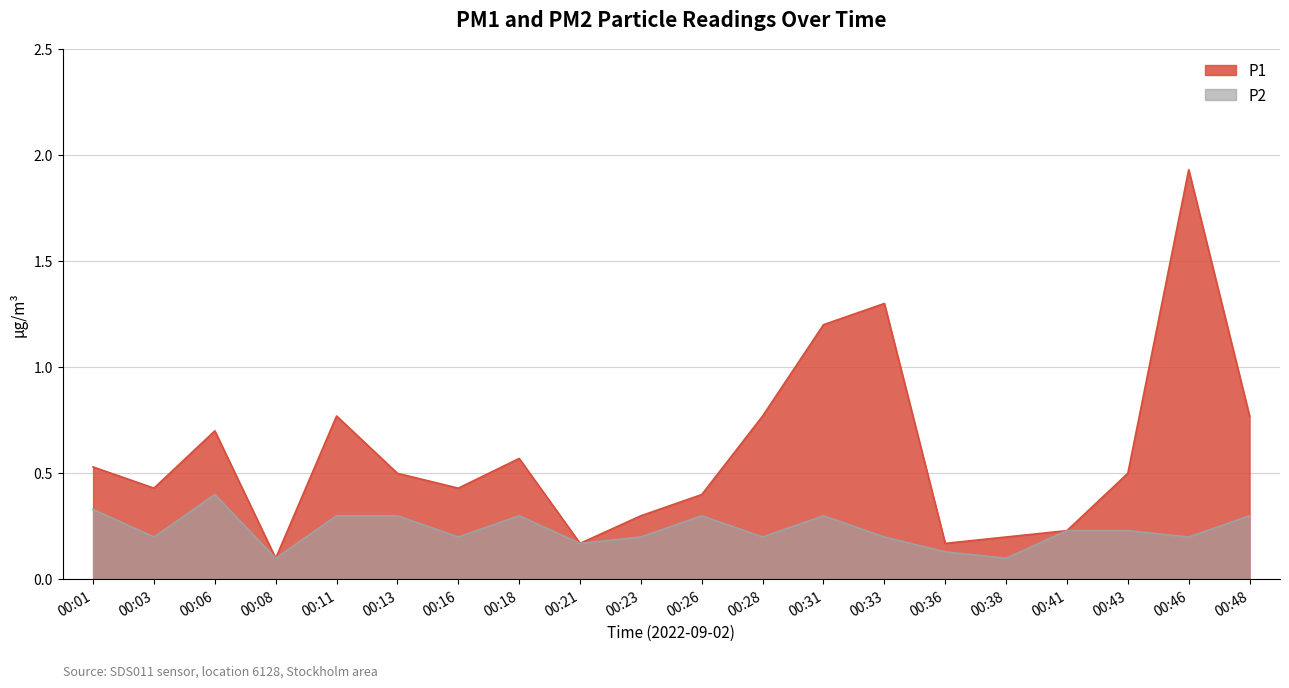

Reading right to left, list all the values displayed in this chart.

P1: 00:48=0.8	00:46=1.9	00:43=0.5	00:41=0.2	00:38=0.2	00:36=0.2	00:33=1.3	00:31=1.2	00:28=0.8	00:26=0.4	00:23=0.3	00:21=0.2	00:18=0.6	00:16=0.4	00:13=0.5	00:11=0.8	00:08=0.1	00:06=0.7	00:03=0.4	00:01=0.5
P2: 00:48=0.3	00:46=0.2	00:43=0.2	00:41=0.2	00:38=0.1	00:36=0.1	00:33=0.2	00:31=0.3	00:28=0.2	00:26=0.3	00:23=0.2	00:21=0.2	00:18=0.3	00:16=0.2	00:13=0.3	00:11=0.3	00:08=0.1	00:06=0.4	00:03=0.2	00:01=0.3